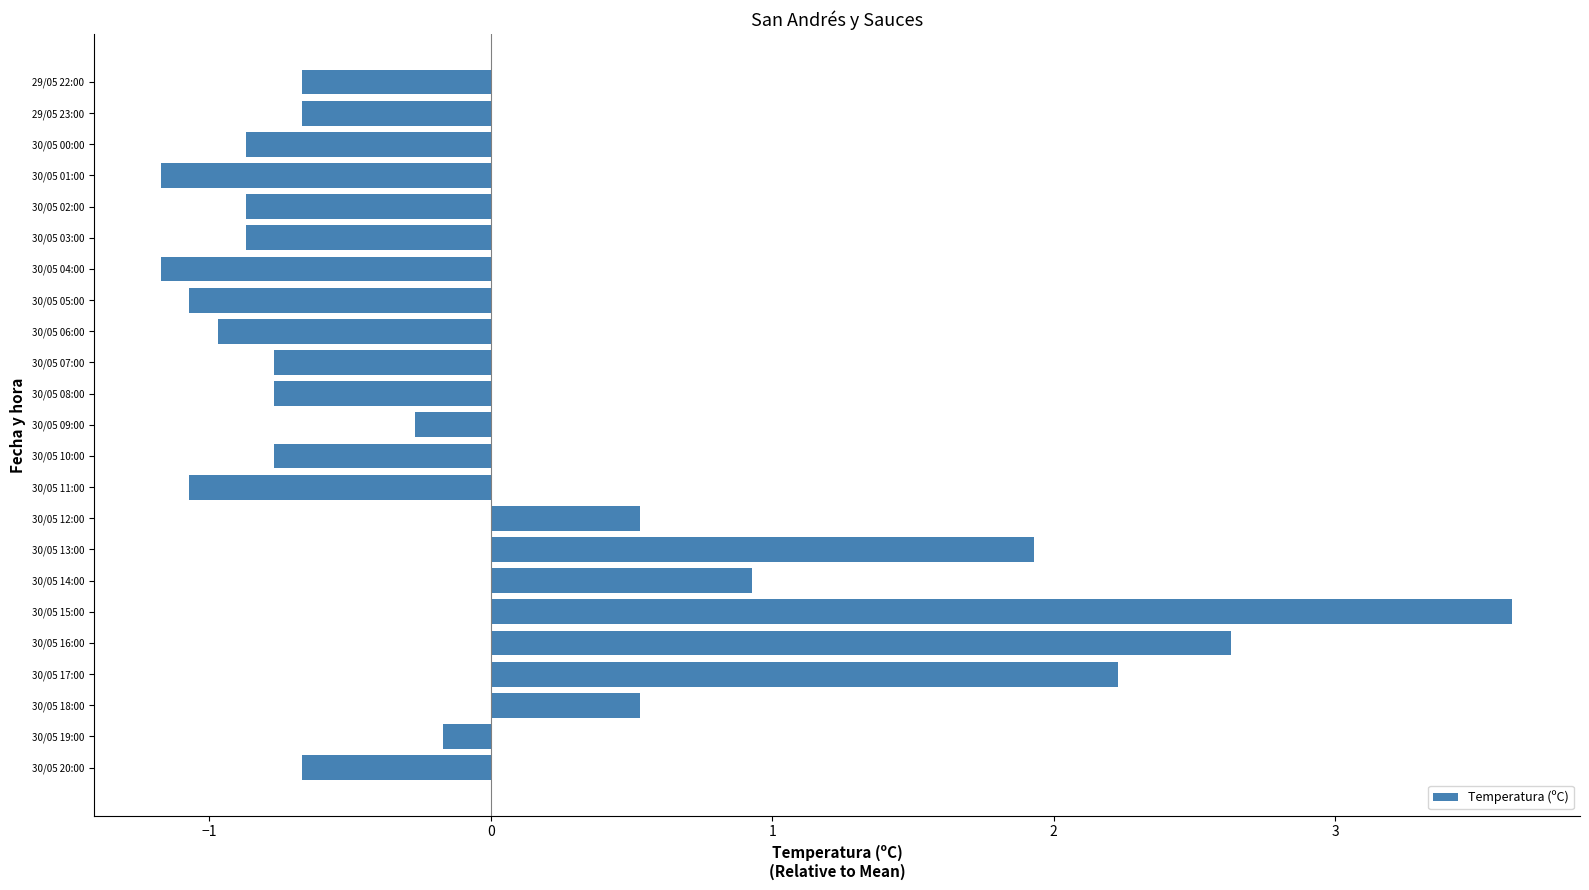

Does the chart contain any negative values?

Yes